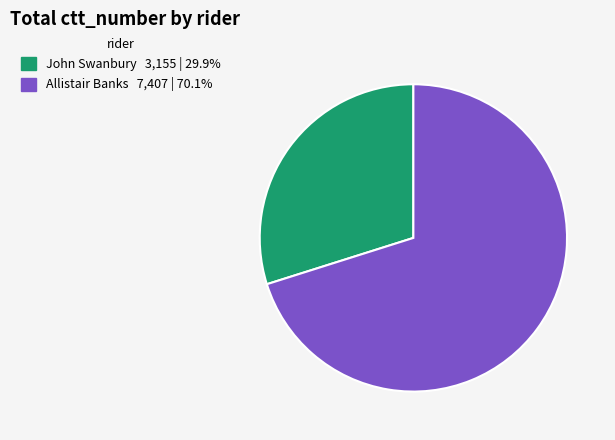

The John Swanbury slice represents 43% of the pie. True or false?

False